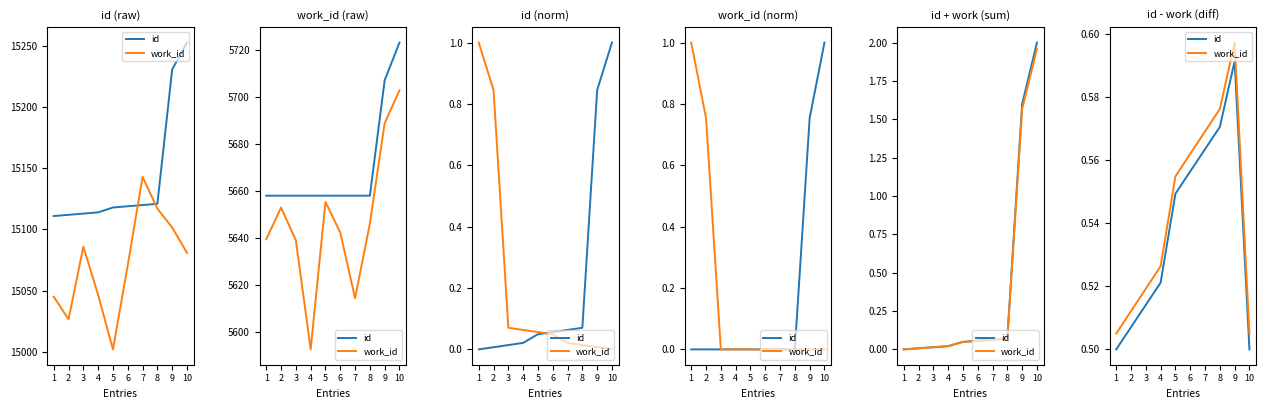

How many work_id values are between 0 and 1?

10